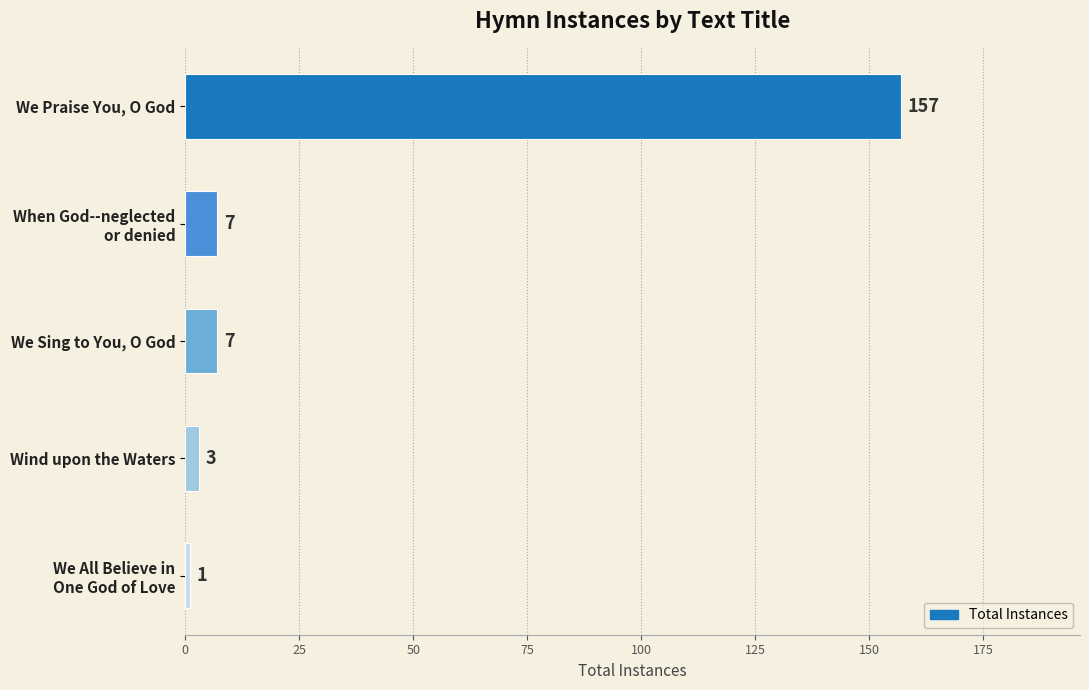

True or false: the data shows 238 at We Praise You, O God.

False